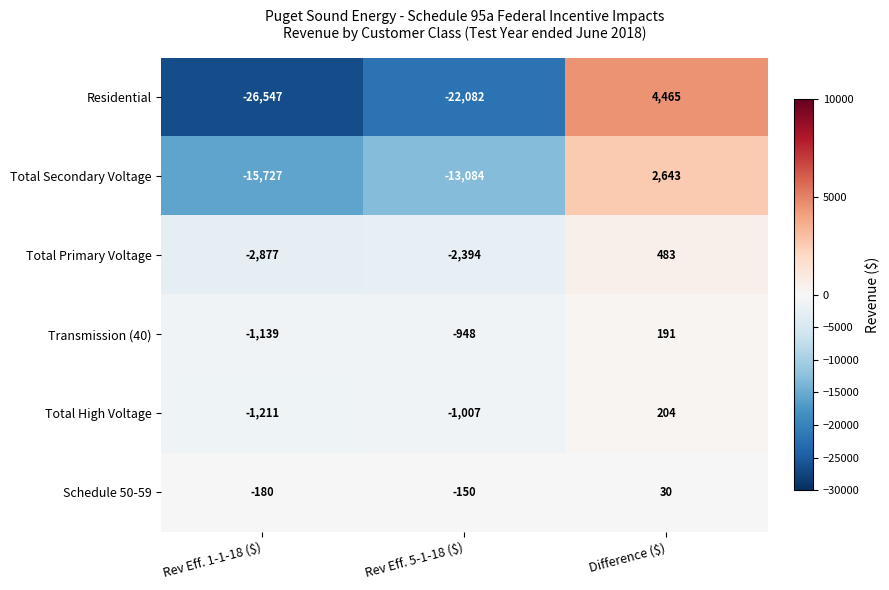

Read the Total High Voltage value at Rev Eff. 1-1-18 ($), to the nearest 10.

-1210